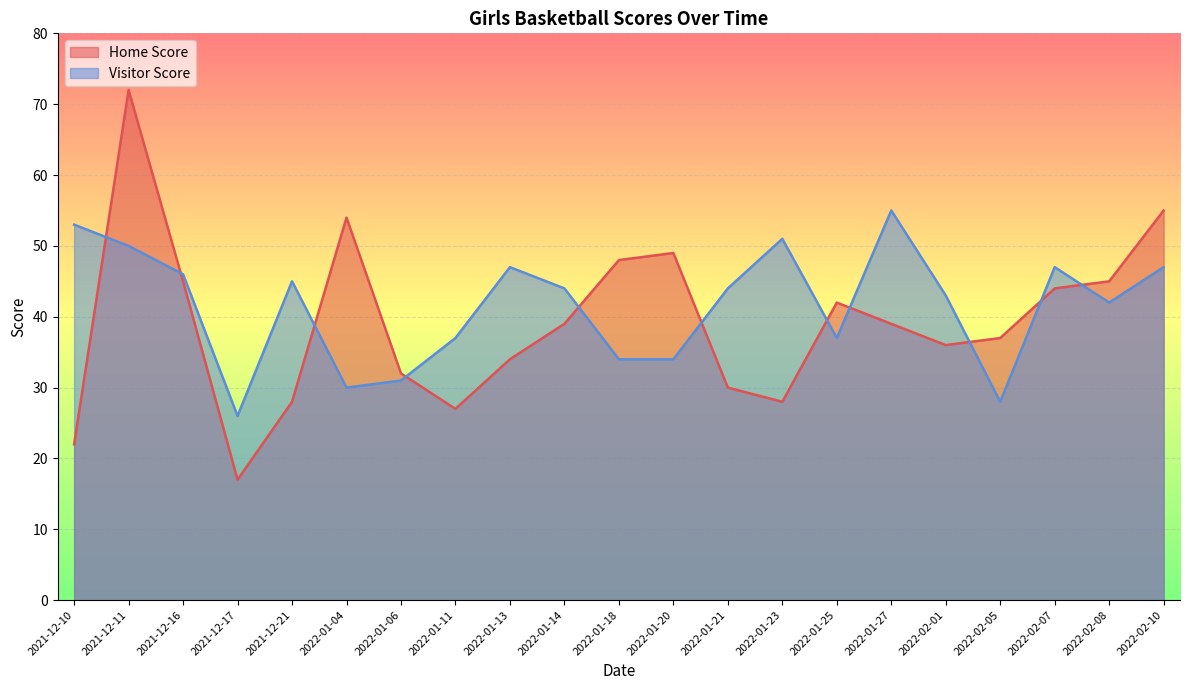

What is the difference between the highest and lowest values at 2022-01-11?

10